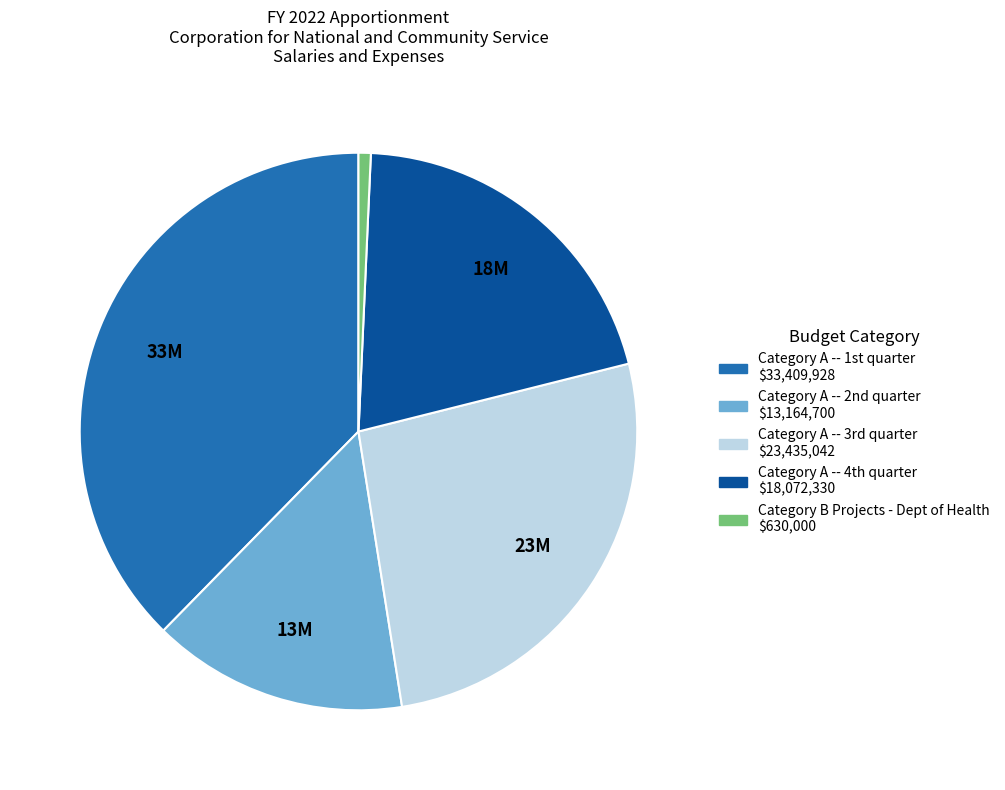

Does any single category account for the majority?

No